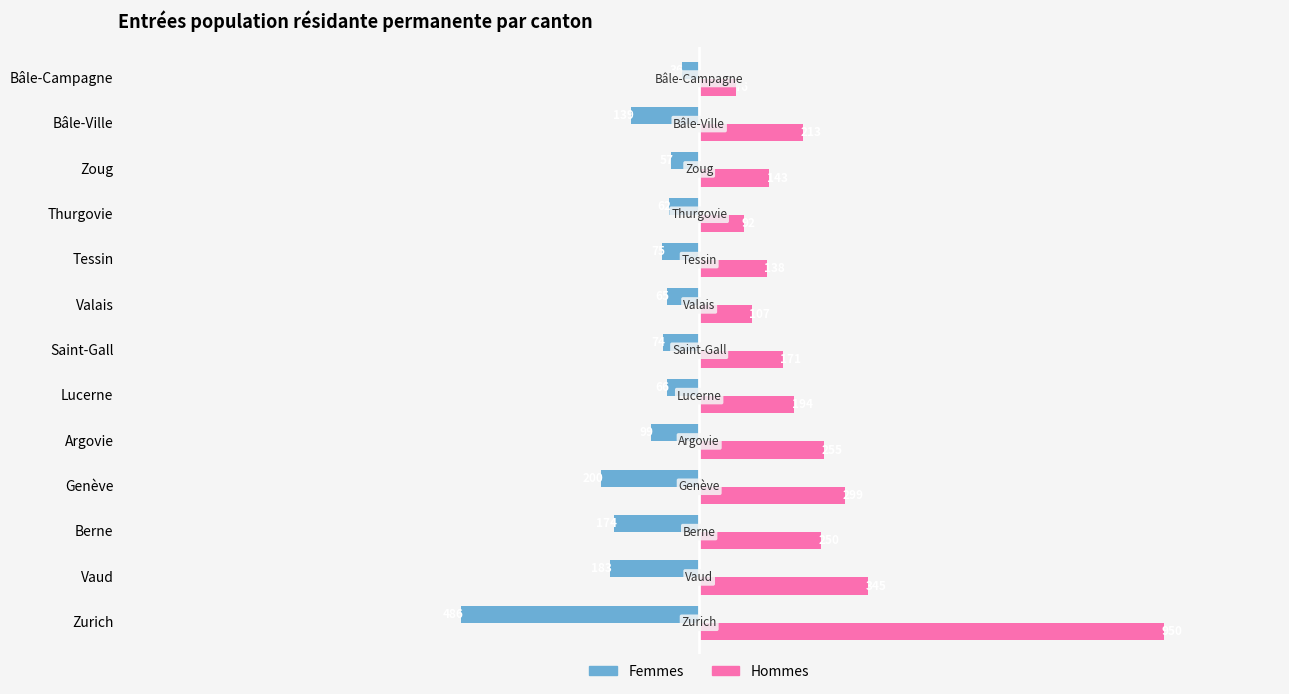

What is the sum of all Hommes values?

3233